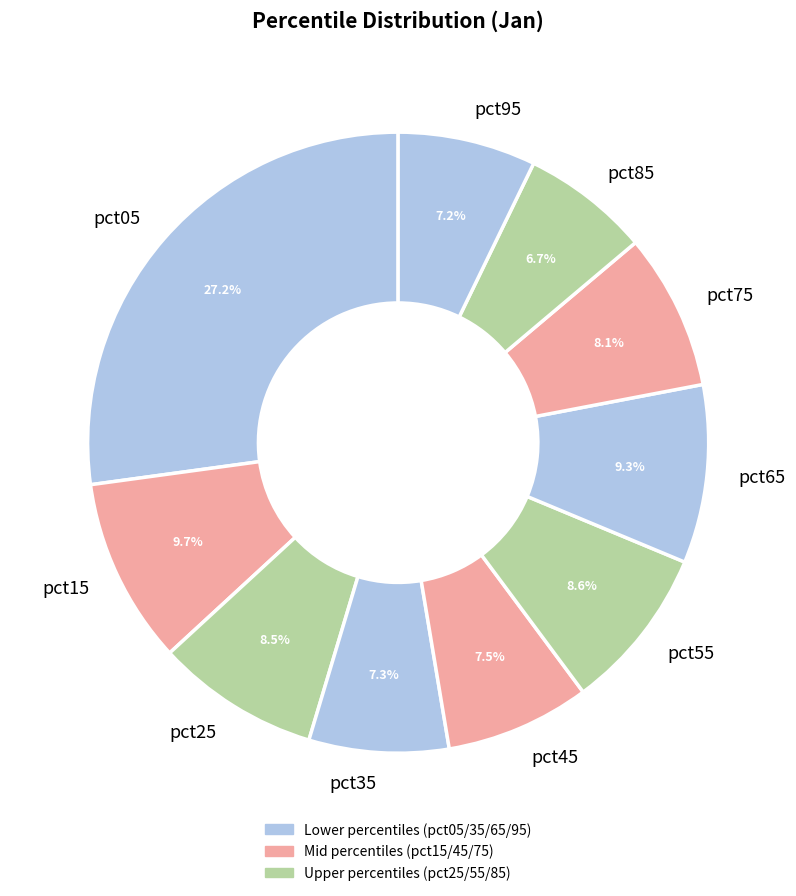

Does any single category account for the majority?

No